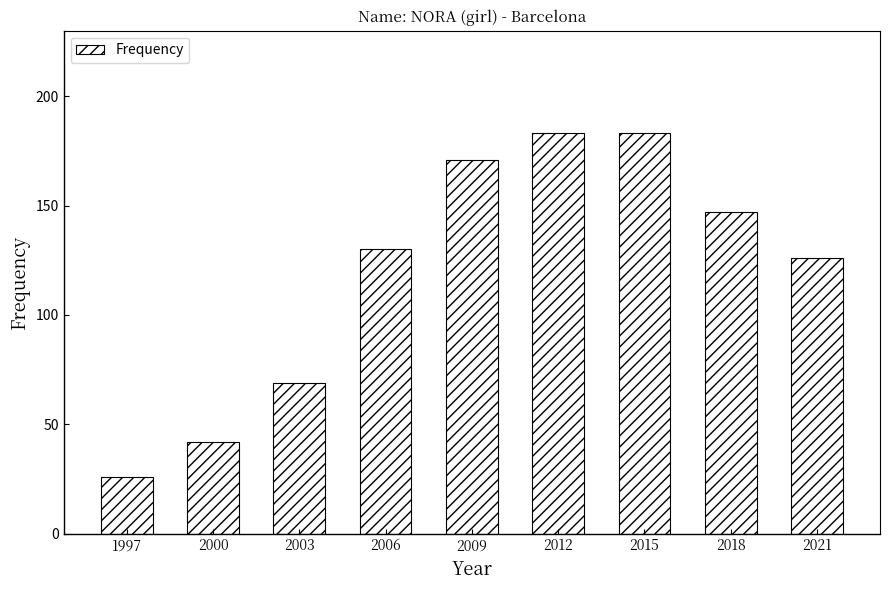

What is the approximate value at 2003?

69